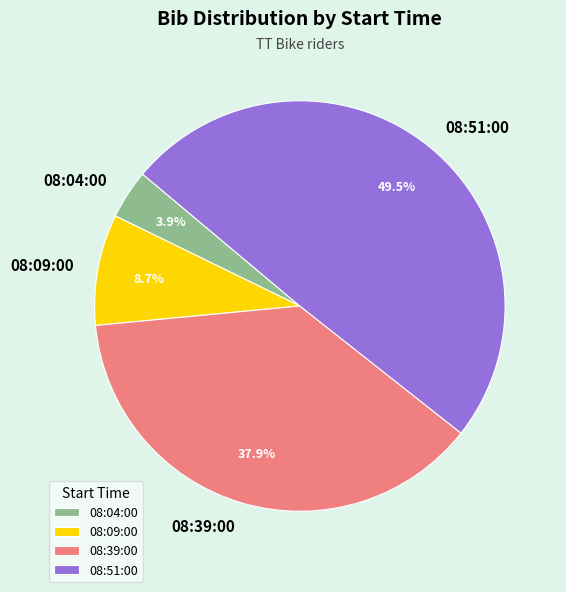

Does 08:51:00 account for over 50% of the chart?

No